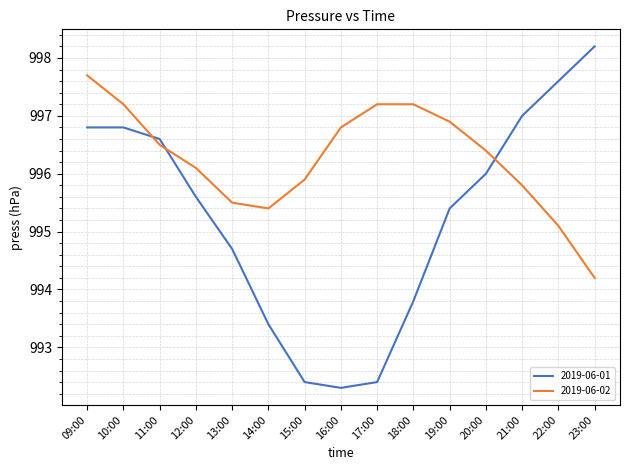

Is it true that 2019-06-02 equals 995.8 at 21:00?

True